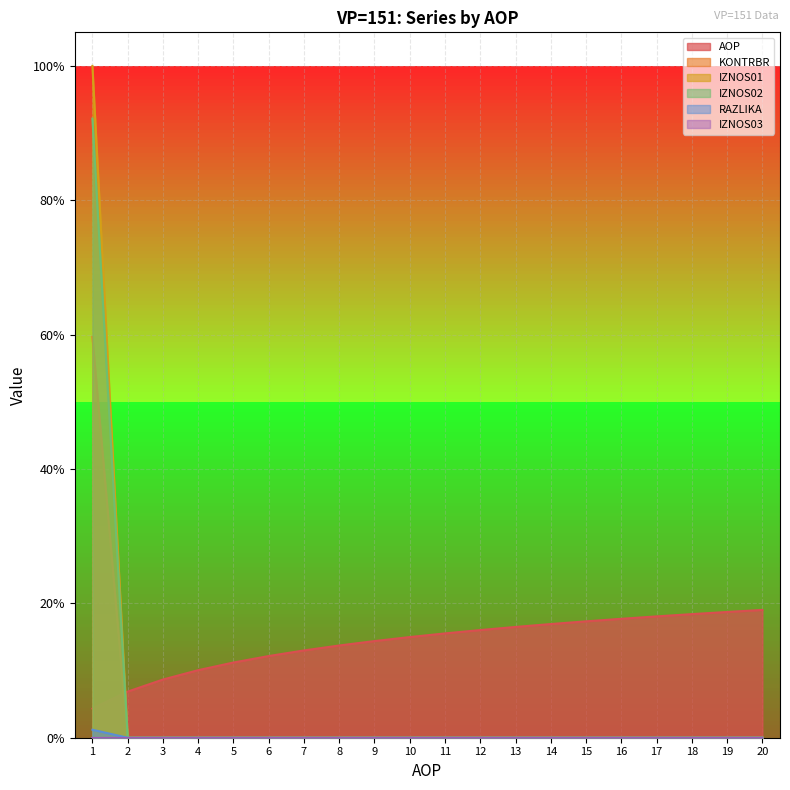

Count the number of categories in the chart.

20